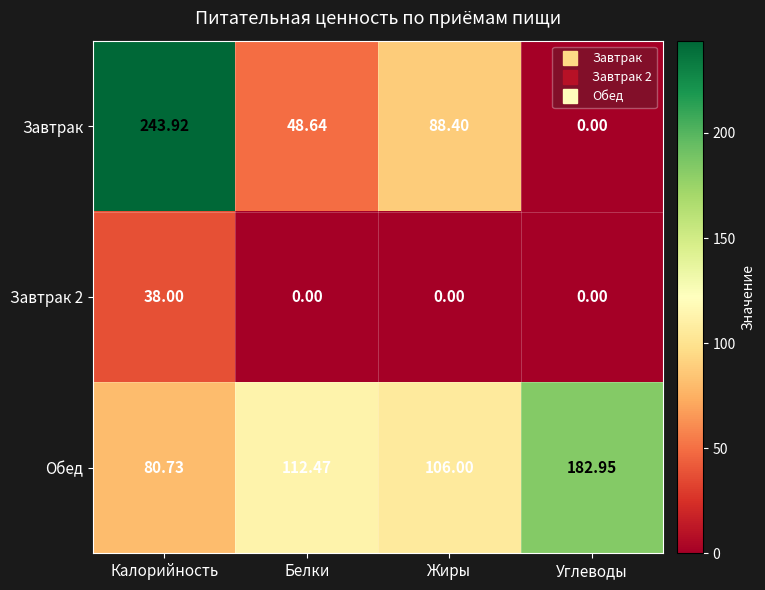

Which series changed the most between Жиры and Углеводы?

Завтрак